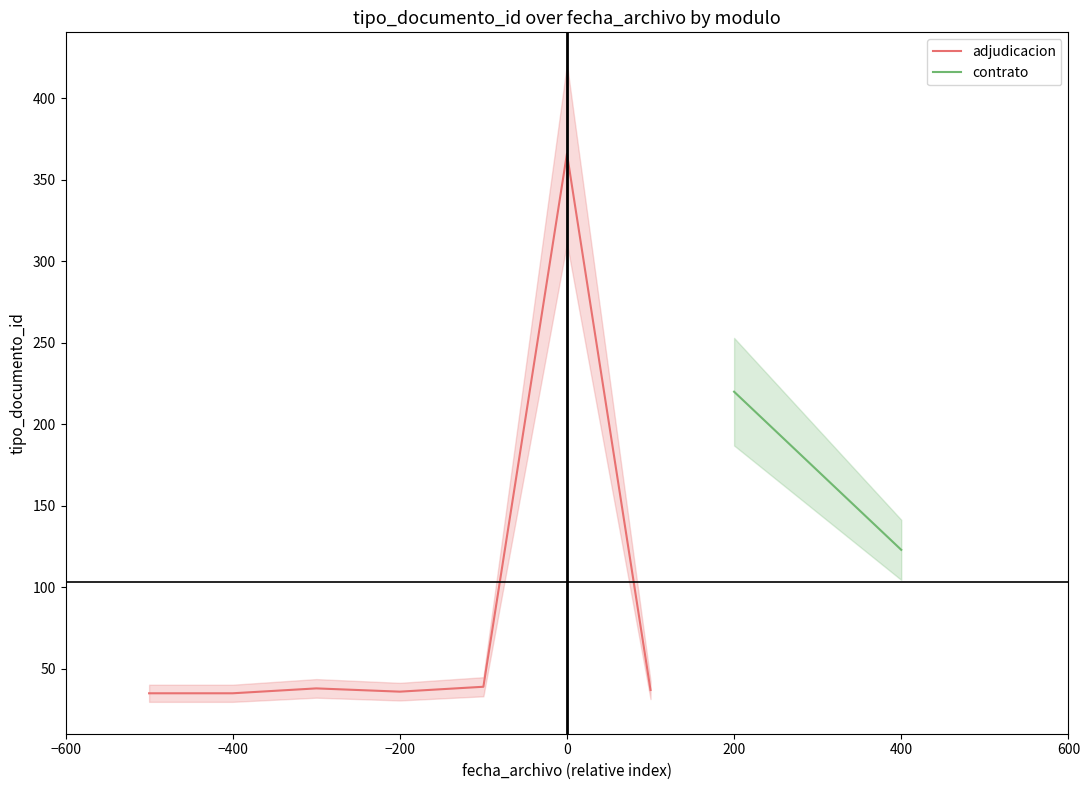

What is the maximum value for adjudicacion?

366